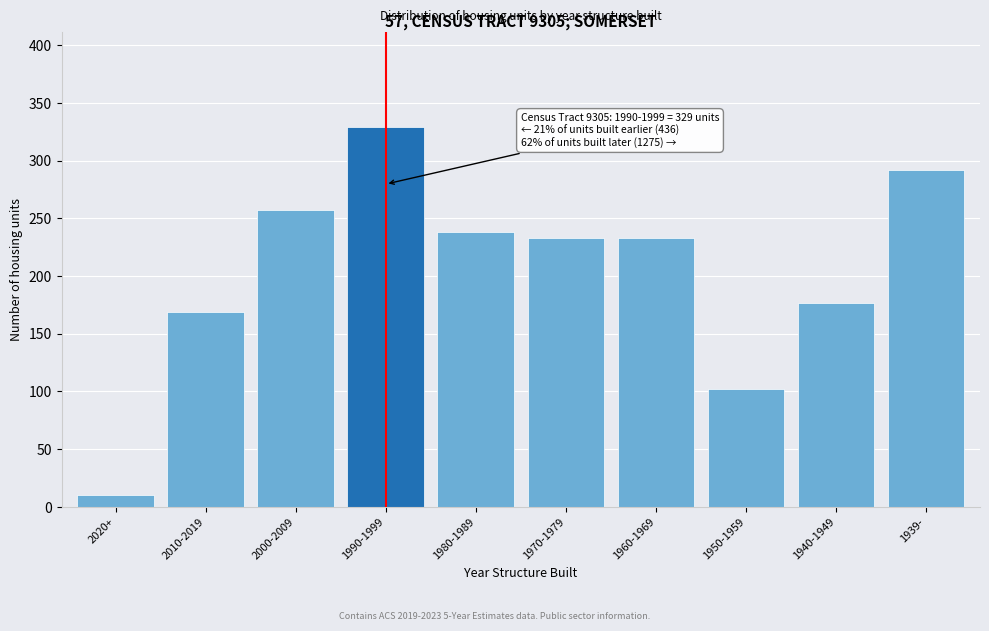

Reading right to left, extract all data points from this chart.

292	177	102	233	233	238	329	257	169	10